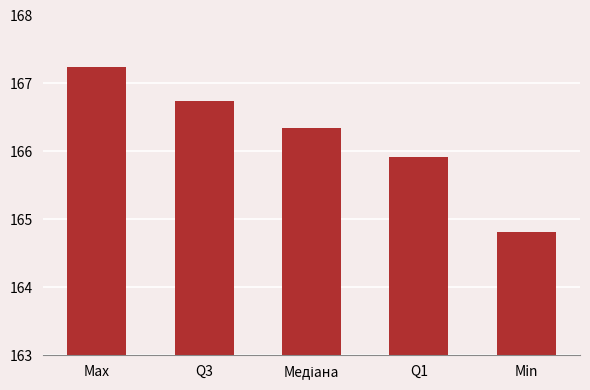

What is the average value?

166.2